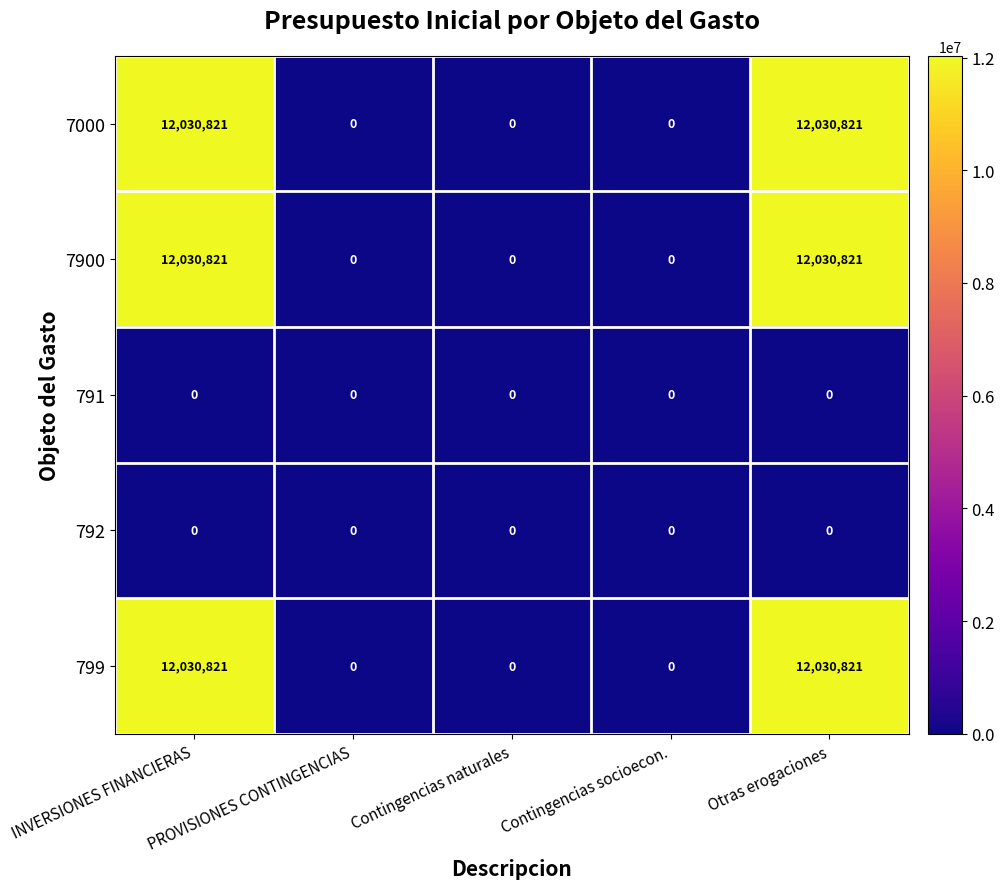

What is the highest value of the 7000 series?

12030821